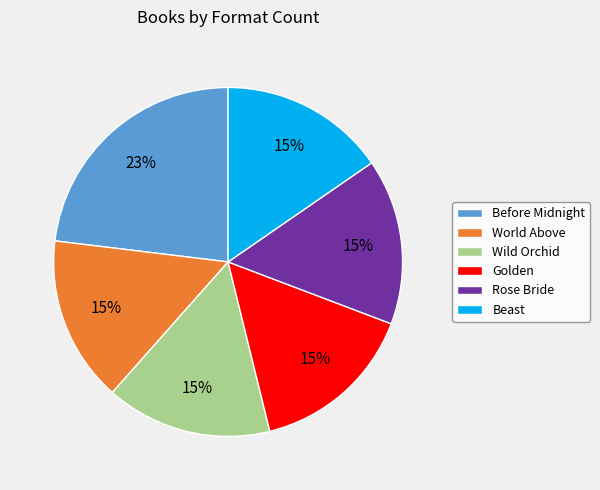

To the nearest percent, what percentage of the pie is World Above?

15%